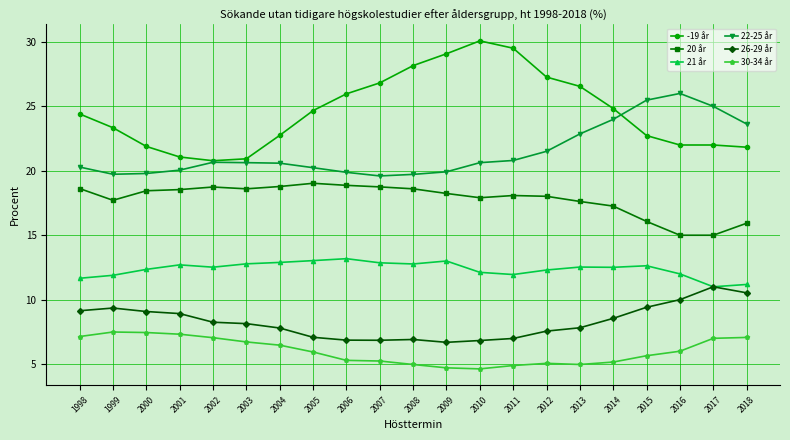

How many data points does each series have?

21